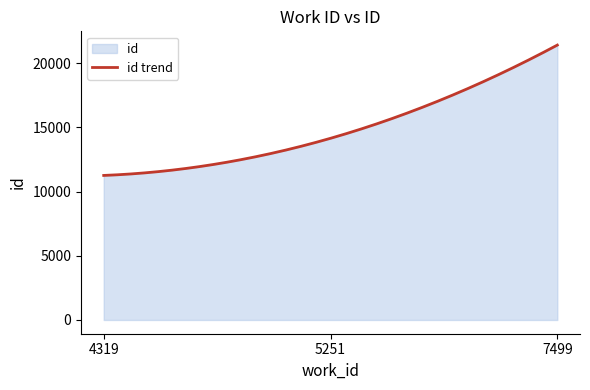

Rank the categories by value from highest to lowest.

7499, 5251, 4319